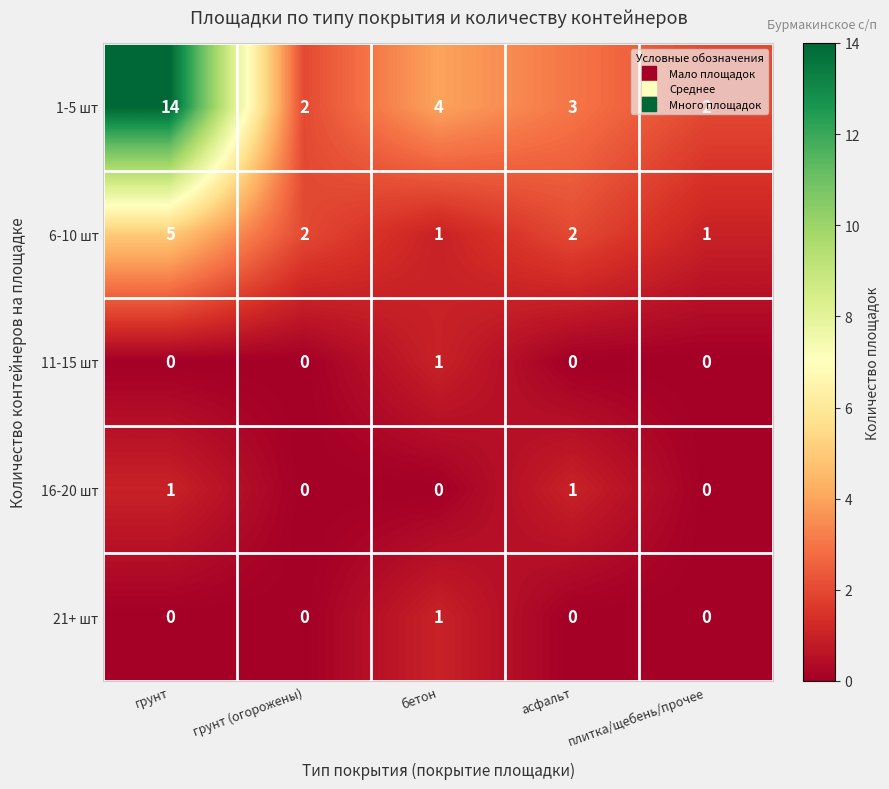

At which label does 6-10 шт first exceed 2?

грунт